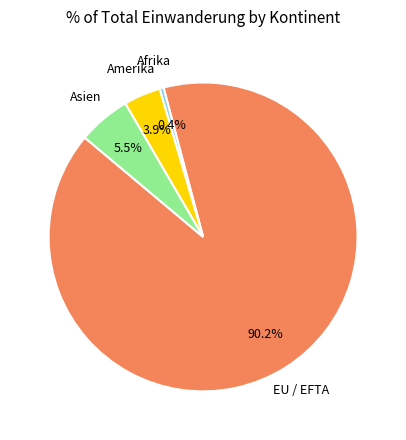

Count the number of slices in the pie.

4